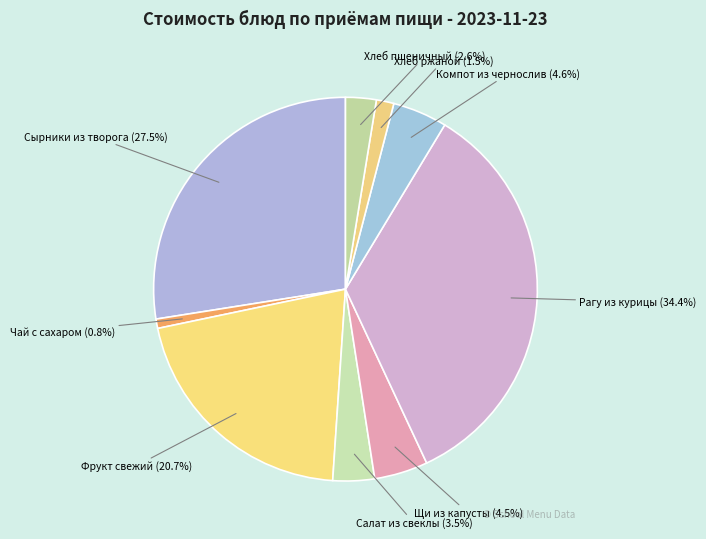

To the nearest percent, what is the average slice percentage?

11%